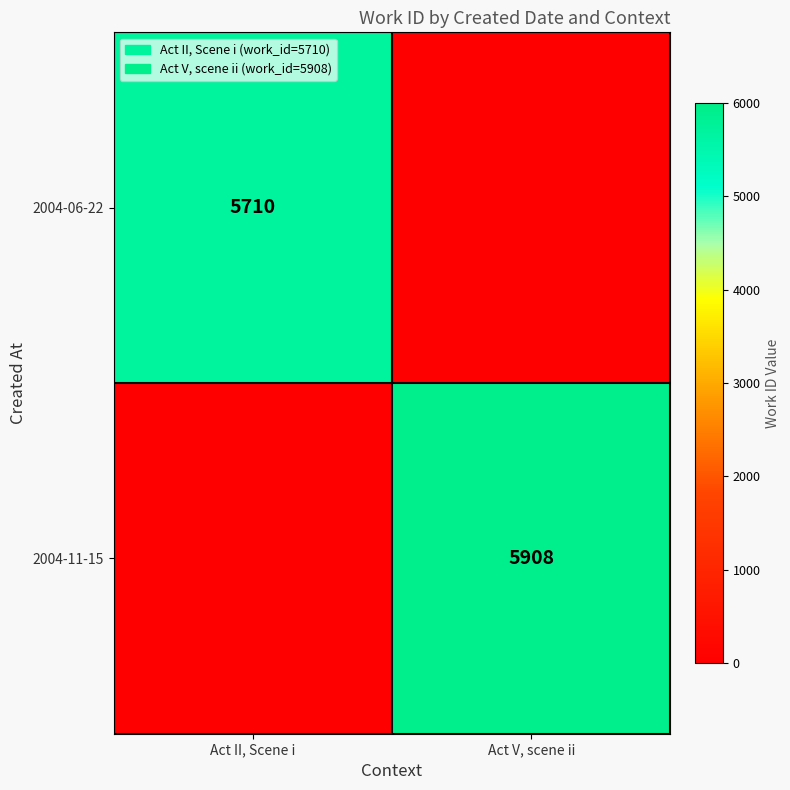

True or false: 2004-06-22 has a value of 3465 at Act II, Scene i.

False